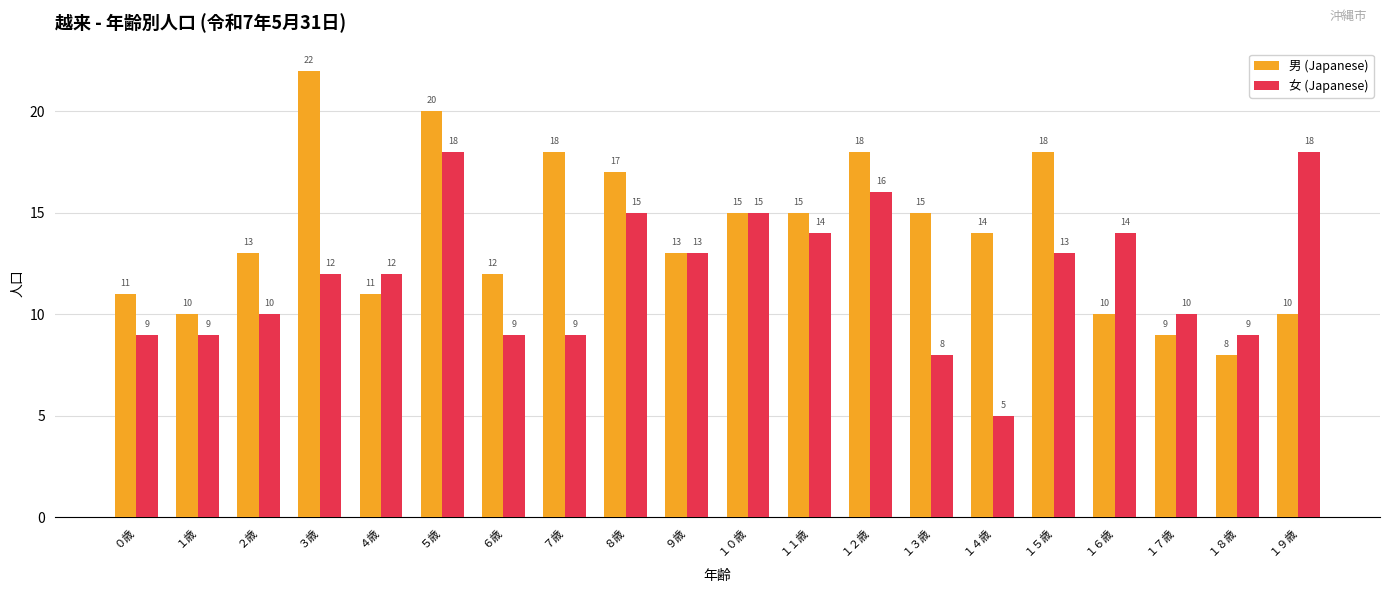

Which category has the lowest value across all series?

１４歳